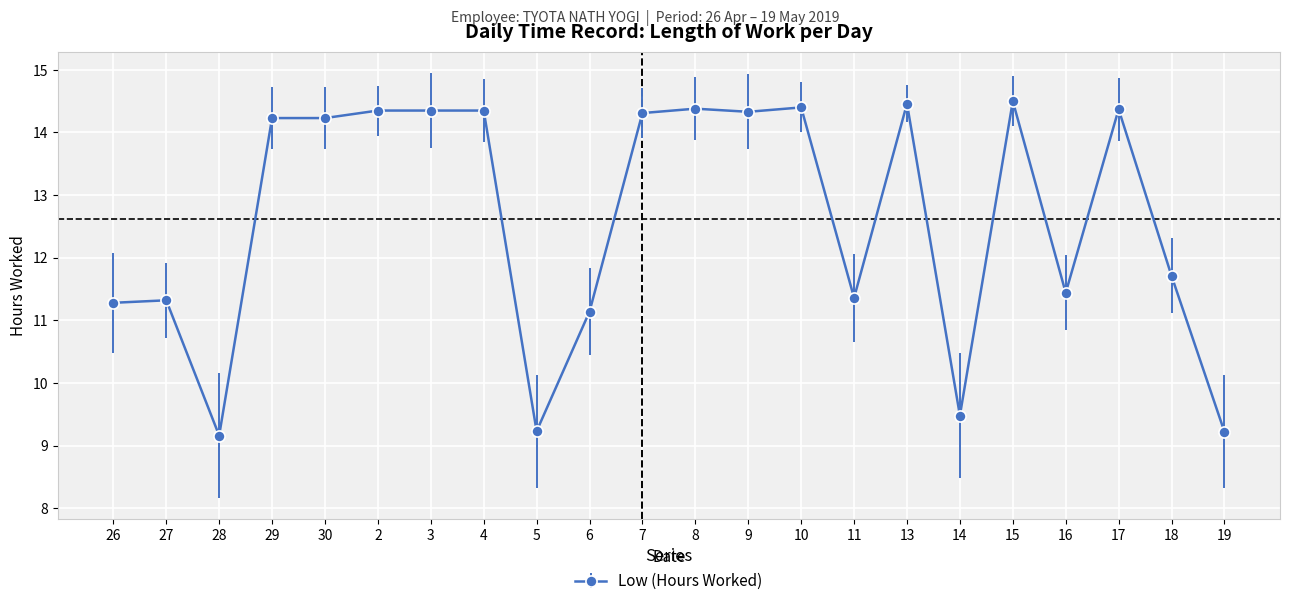

What is the ratio of the value at 3 to the value at 9?

1.0